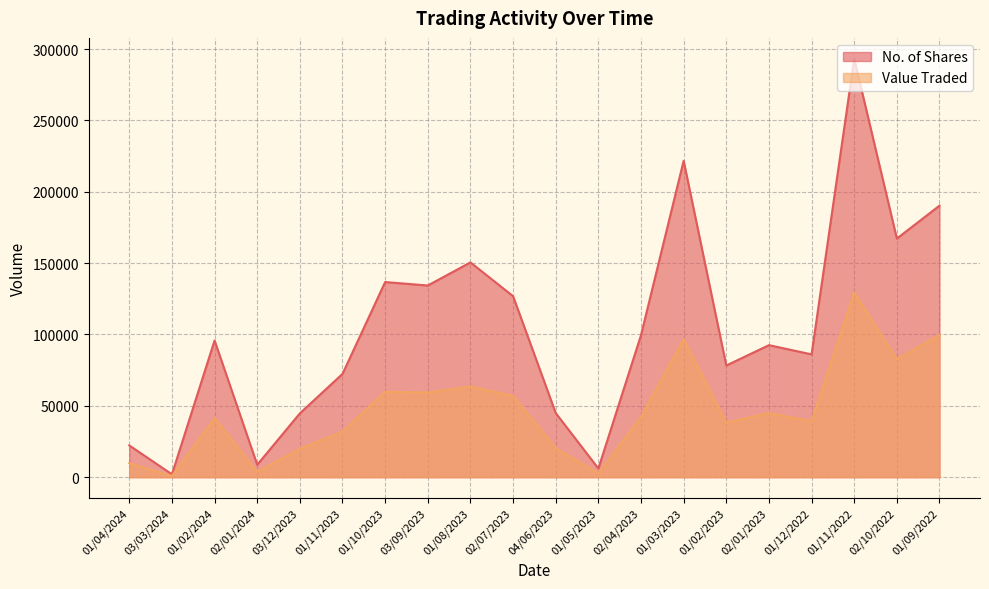

At which label does No. of Shares first exceed 95786?

01/10/2023